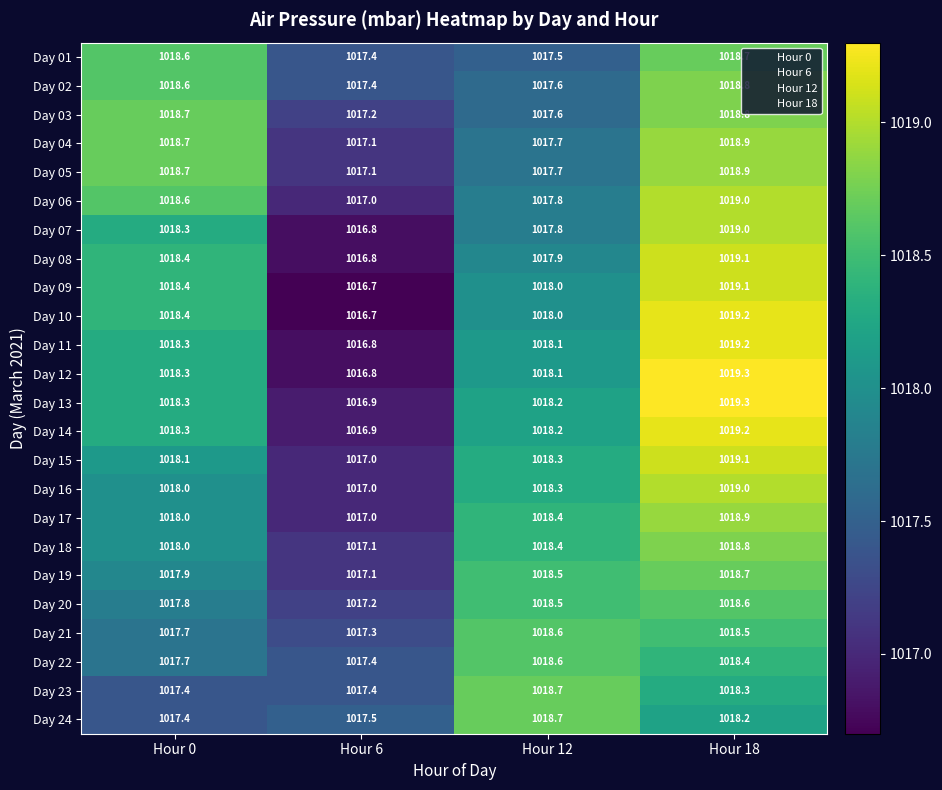

What is the difference between the second highest and second lowest values in the Day 01 series?

1.1